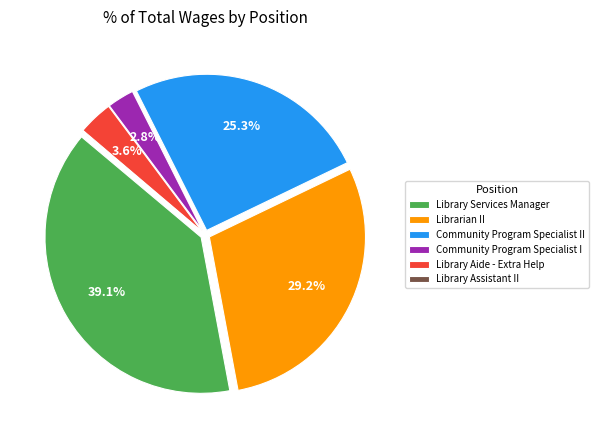

What percentage is NOT represented by Community Program Specialist II?

74.7%